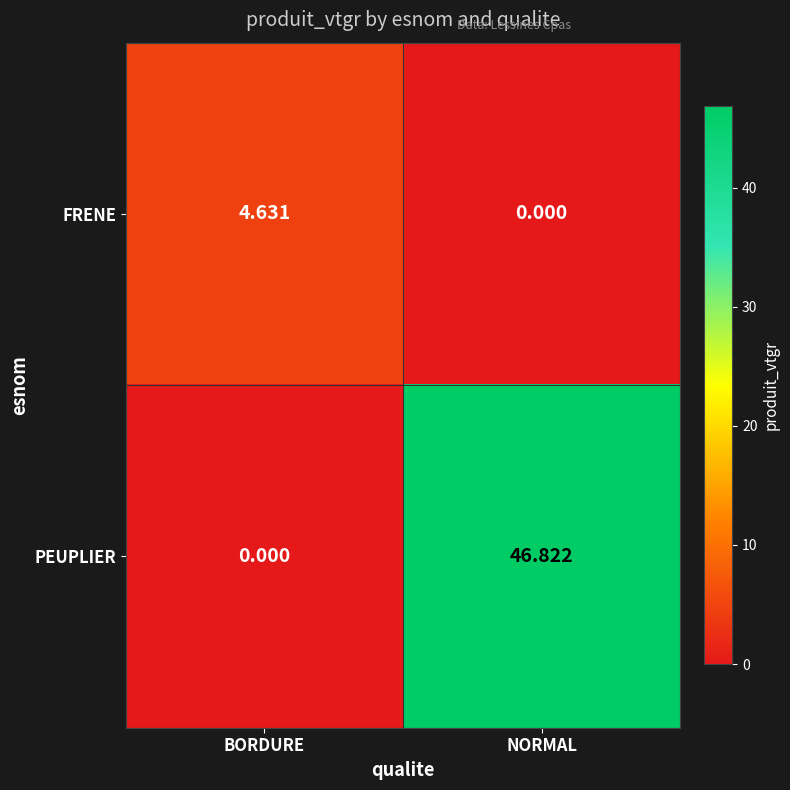

Rank the series by their maximum value, from lowest to highest.

FRENE, PEUPLIER